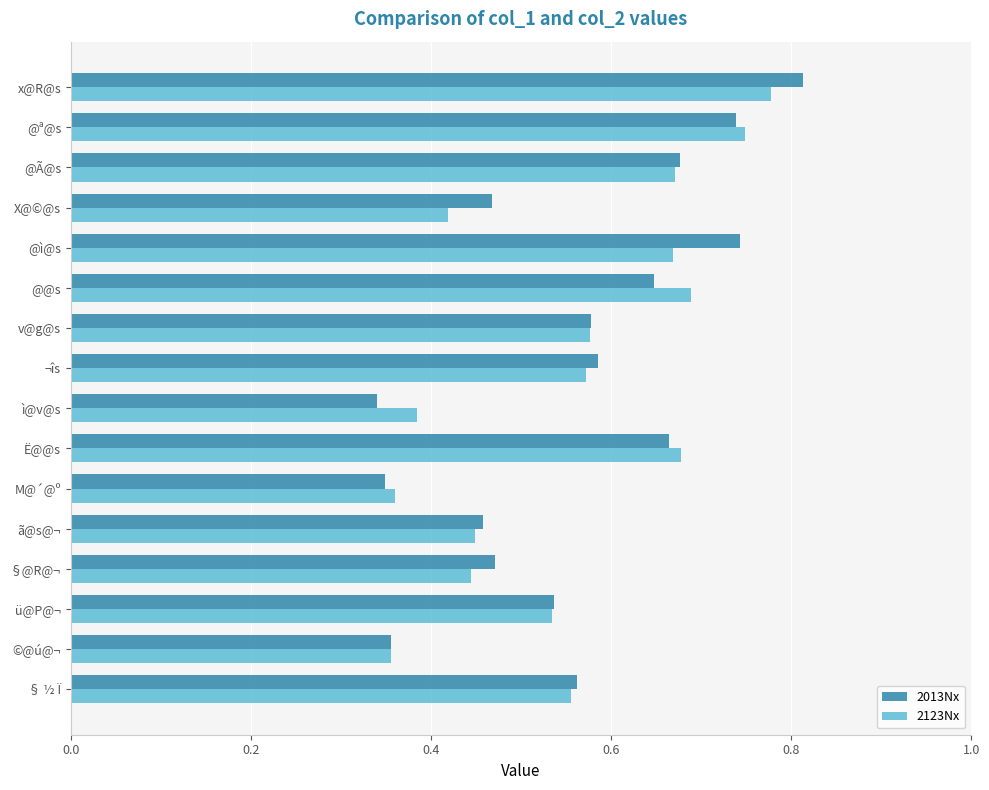

What is the sum of all 2123Nx values?

8.9